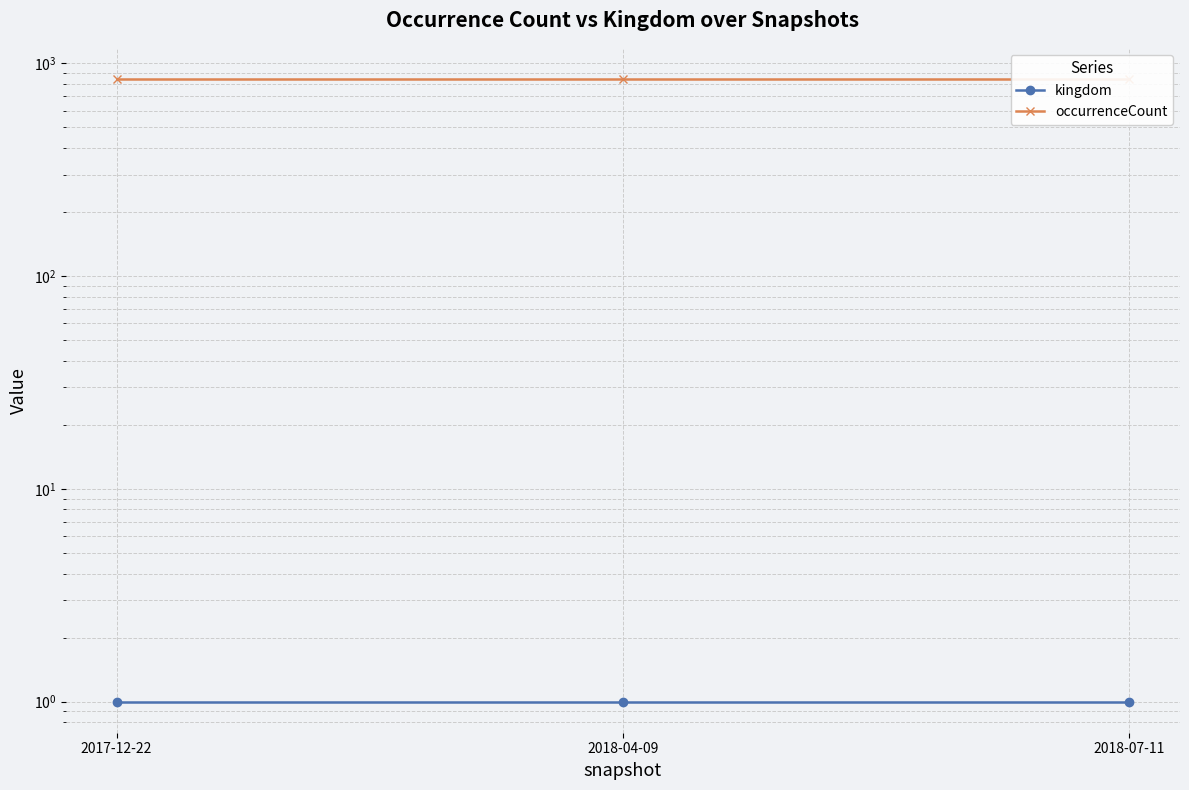

What is the difference between the highest and lowest values at 2018-07-11?

844